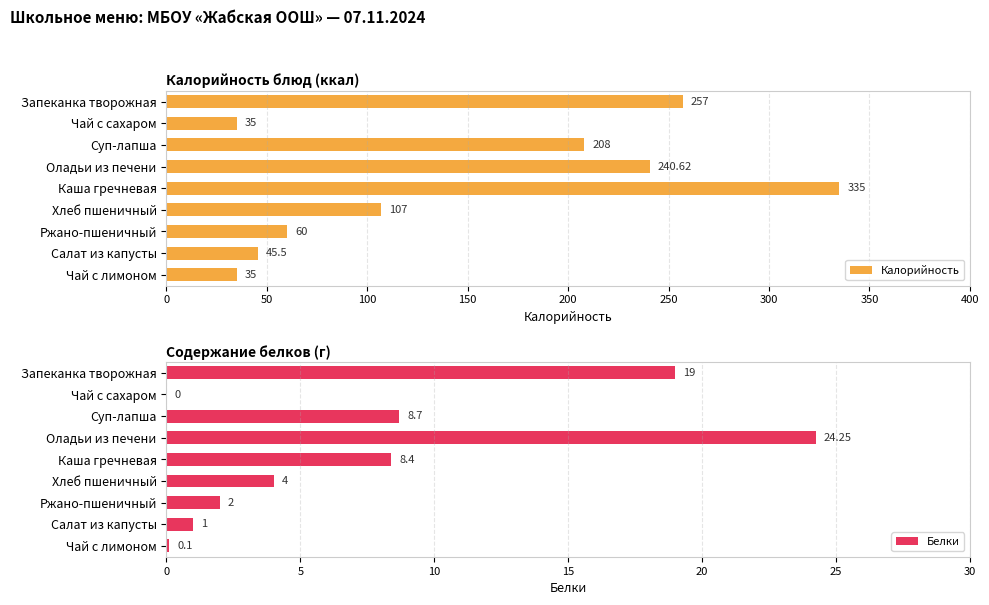

What is the difference between the maximum and minimum values in the Калорийность series?

300.0